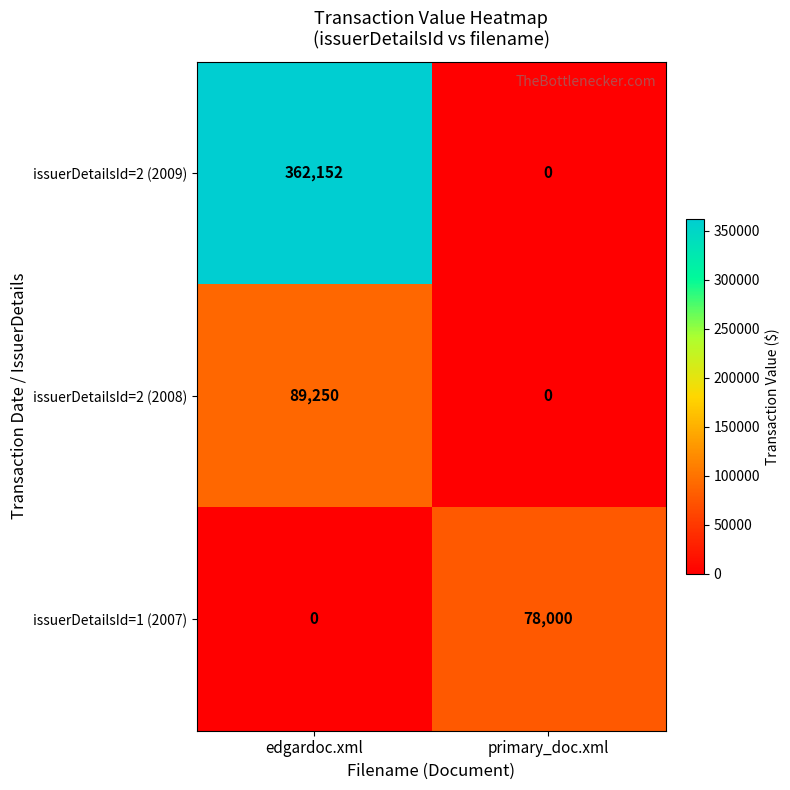

What is the approximate value of issuerDetailsId=1 (2007) at primary_doc.xml, to the nearest 100?

78000